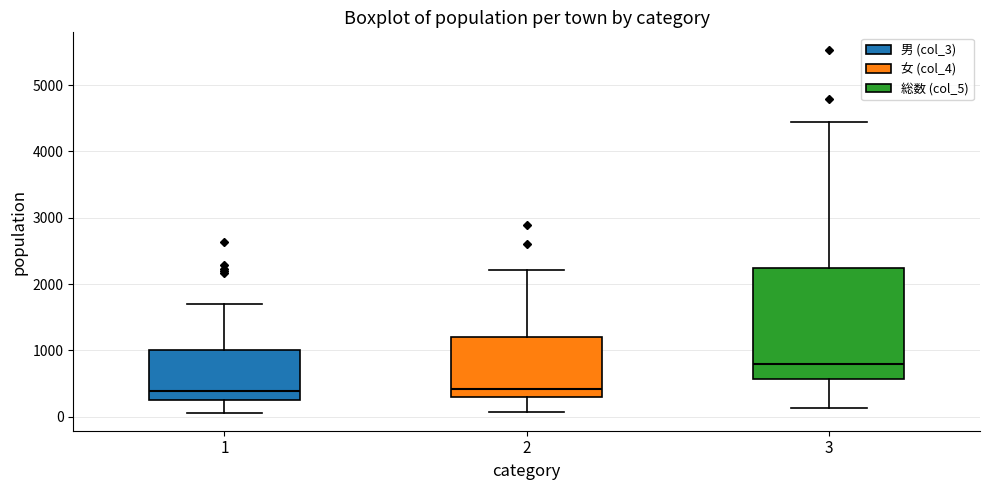

Which box is the tallest, from its lower edge to its upper edge?

3